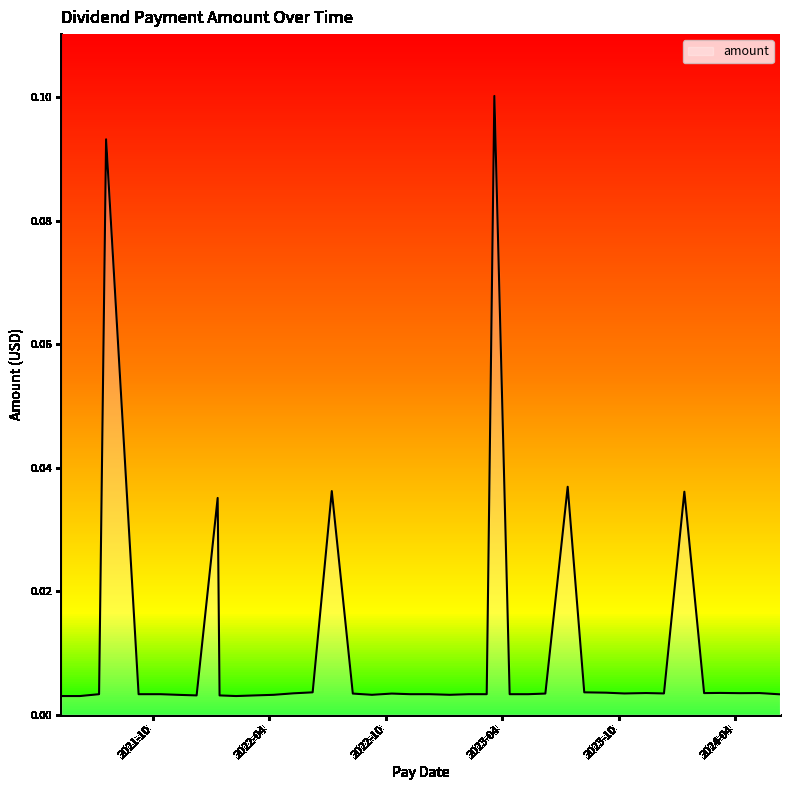

What is the maximum value shown in the chart?

0.1